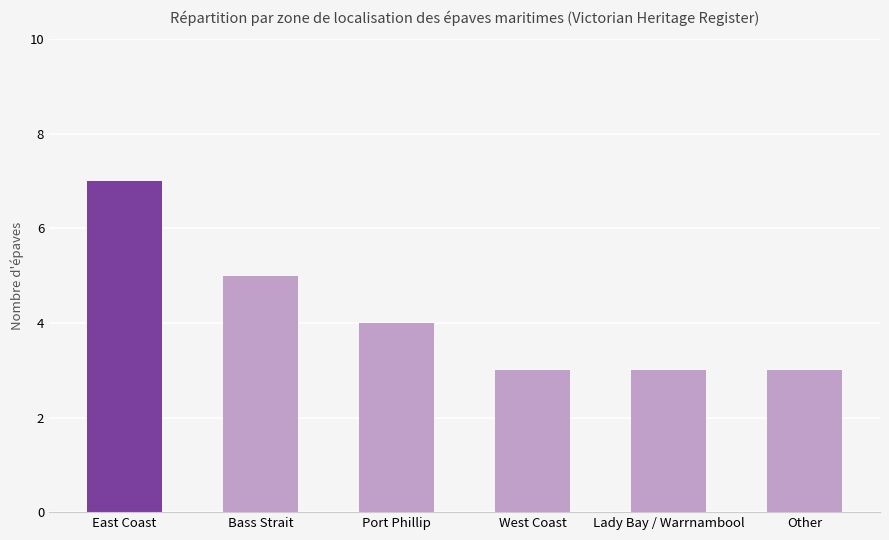

Which label corresponds to the largest value in the chart?

East Coast